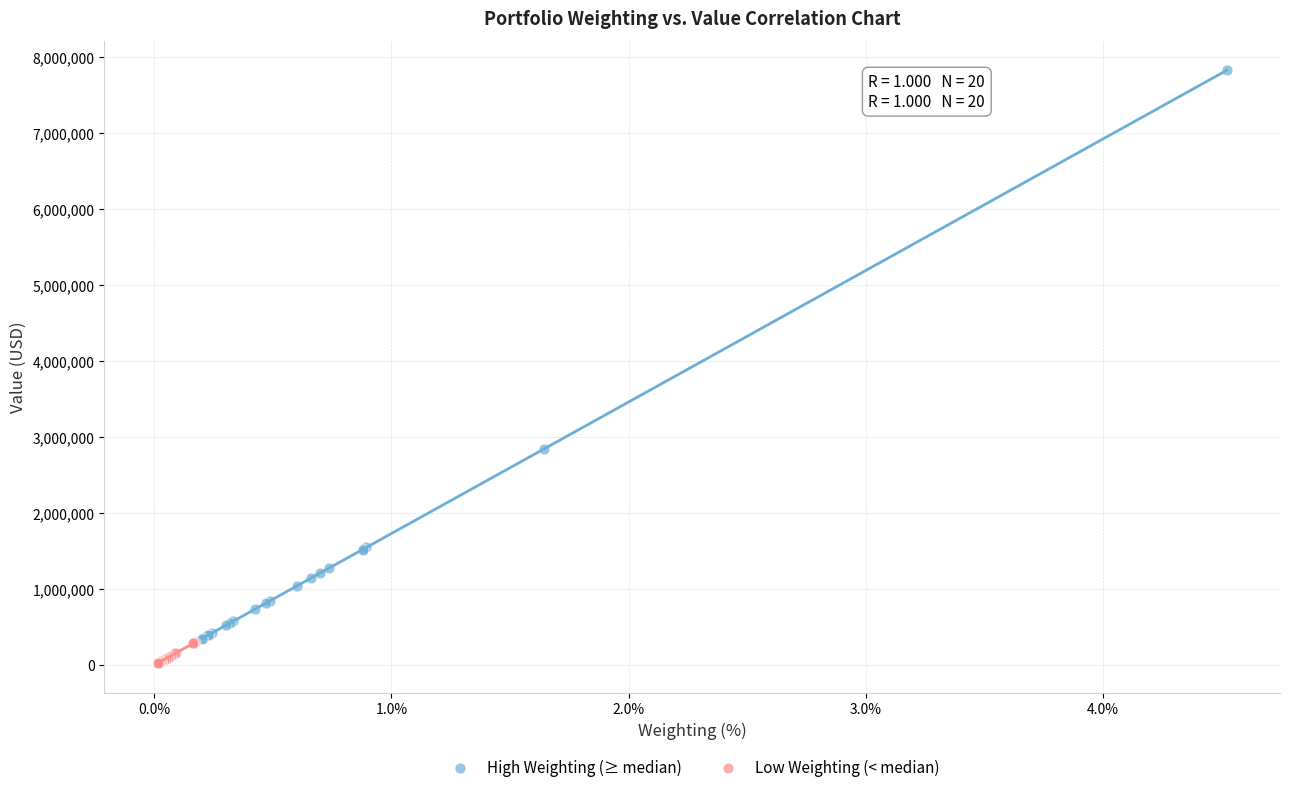

Which series contains the highest Y value?

High Weighting (≥ median)